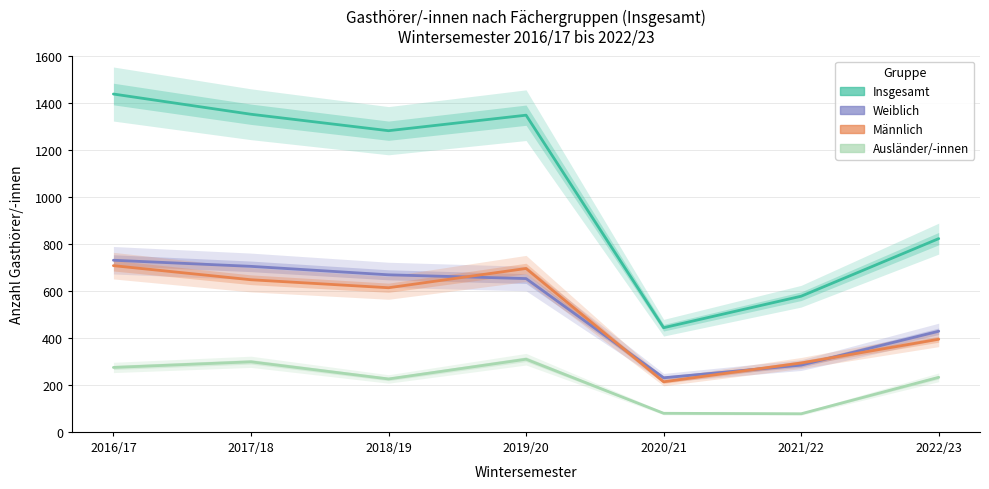

What is the smallest value displayed?

77